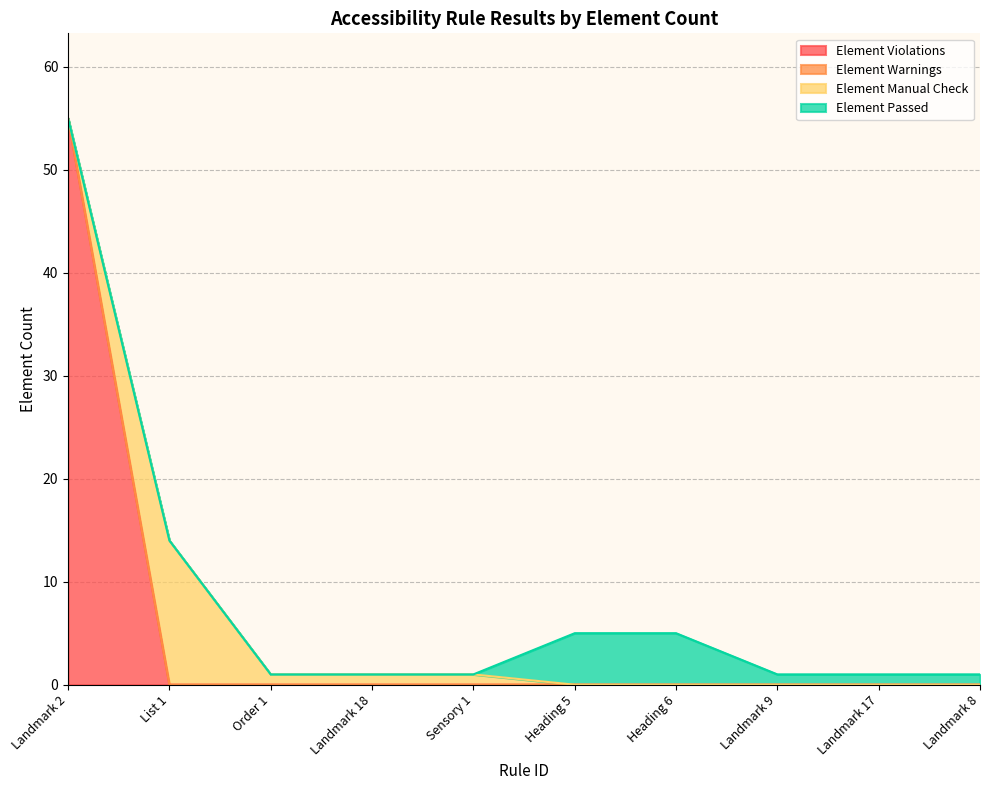

What is the label of the 5th point from the right?

Heading 5